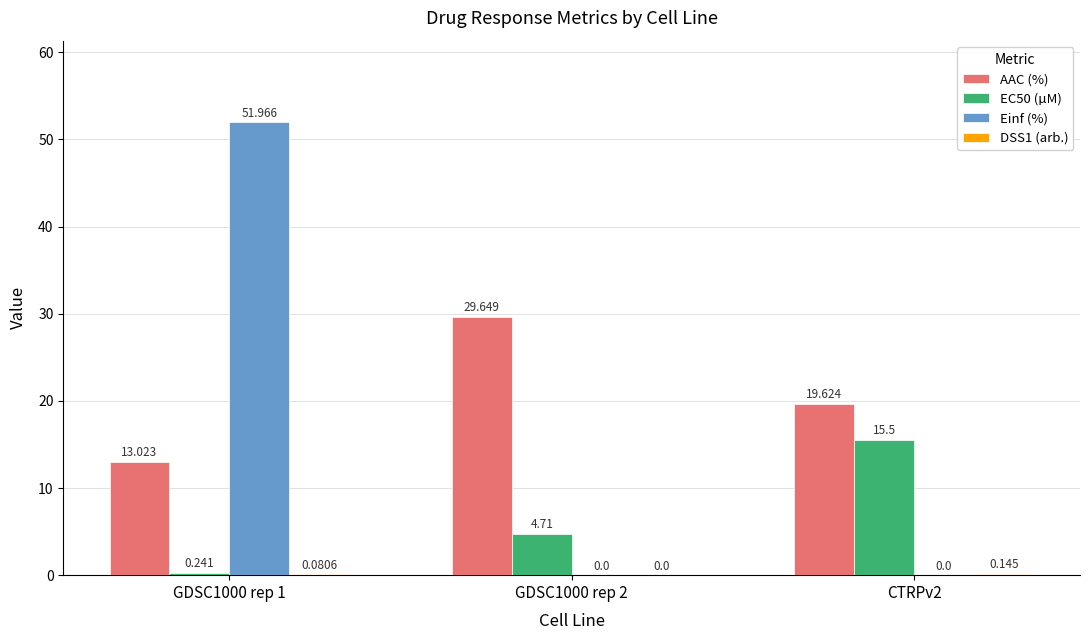

Between GDSC1000 rep 1 and CTRPv2, which series saw the biggest shift?

Einf (%)